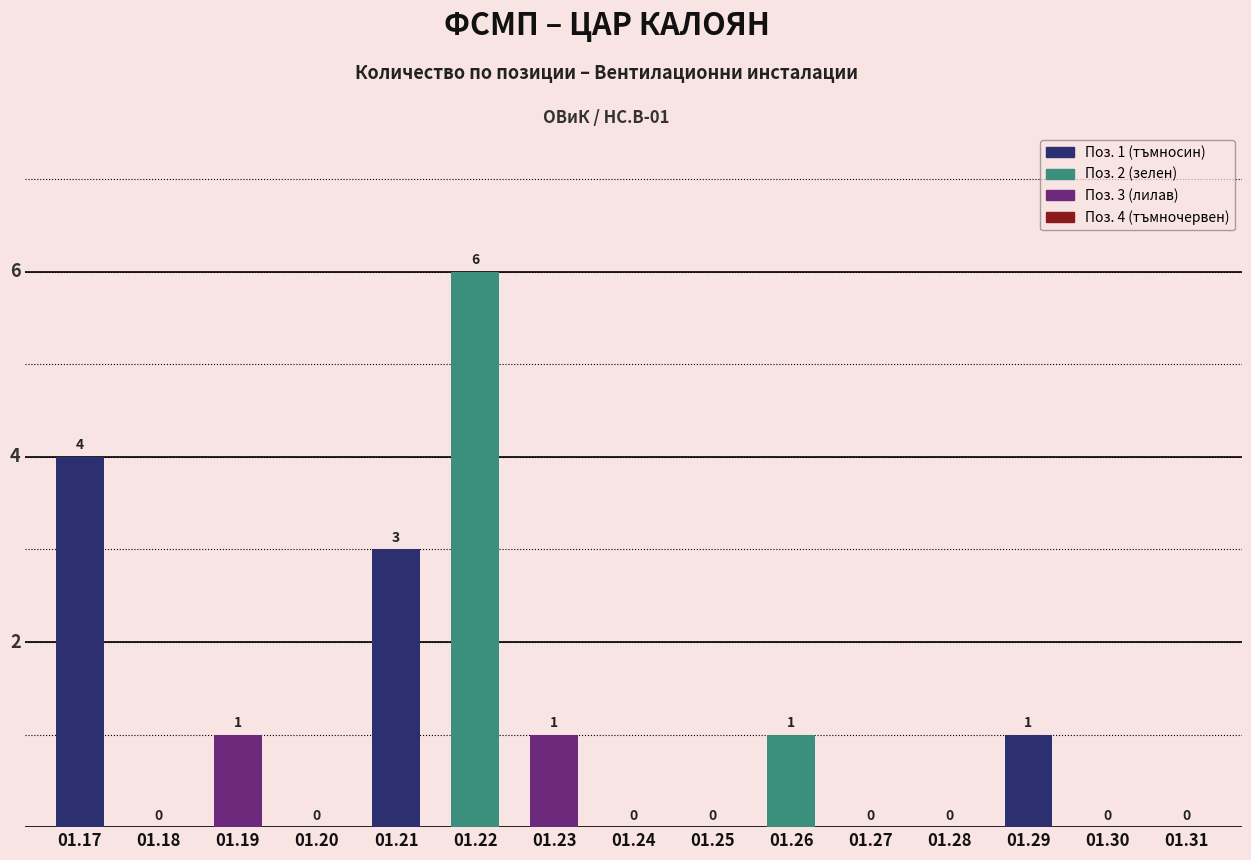

What is the maximum value shown in the chart?

6